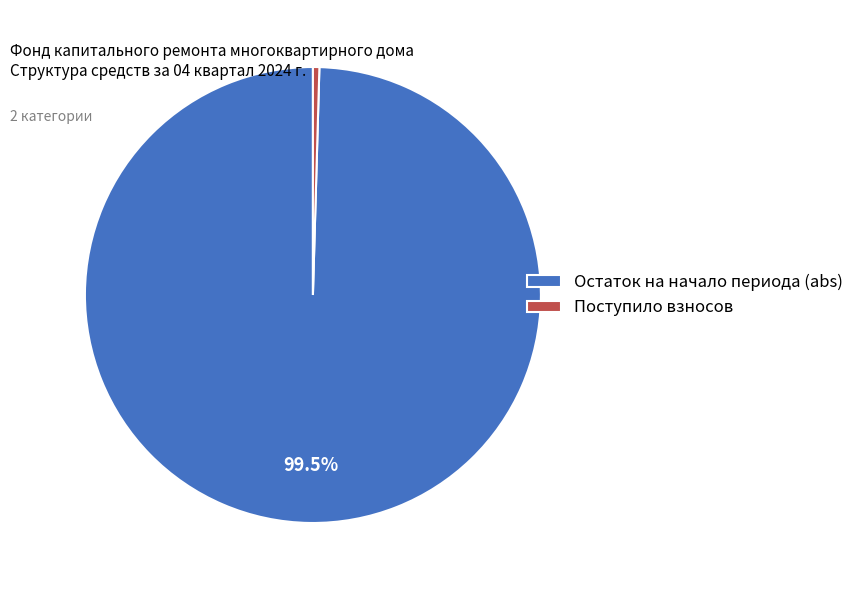

What is the largest slice in the pie chart?

Остаток на начало периода (abs)